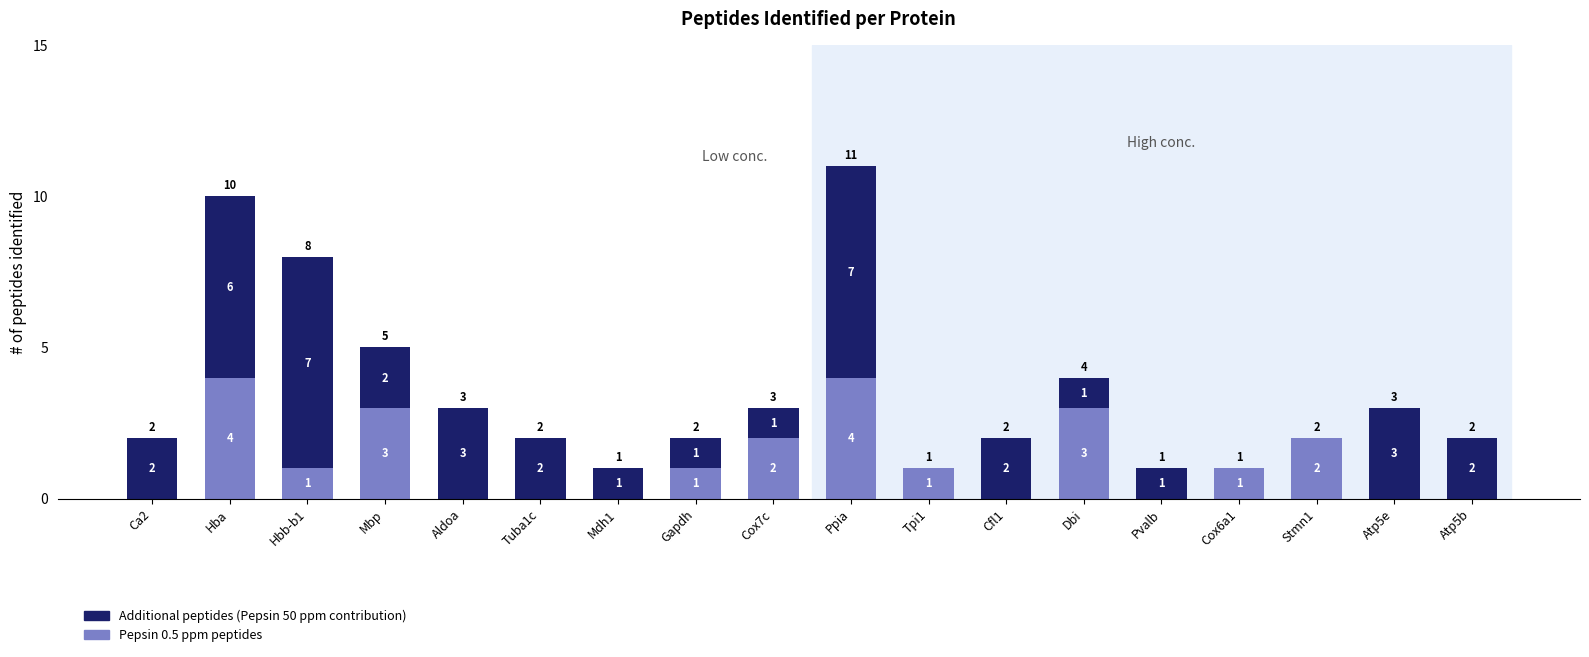

What is the total value across all series at Ppia?

11